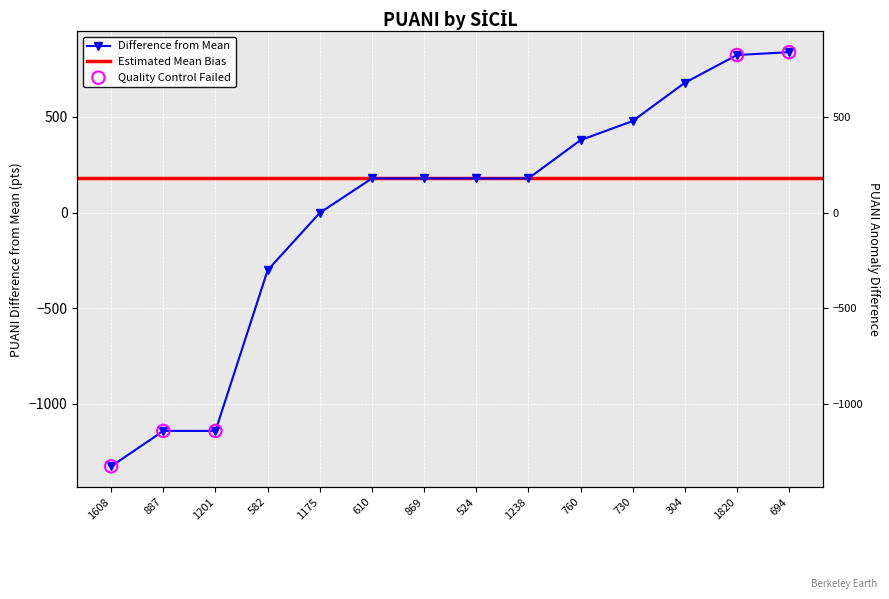

Which has a higher value, 1238 or 610?

1238